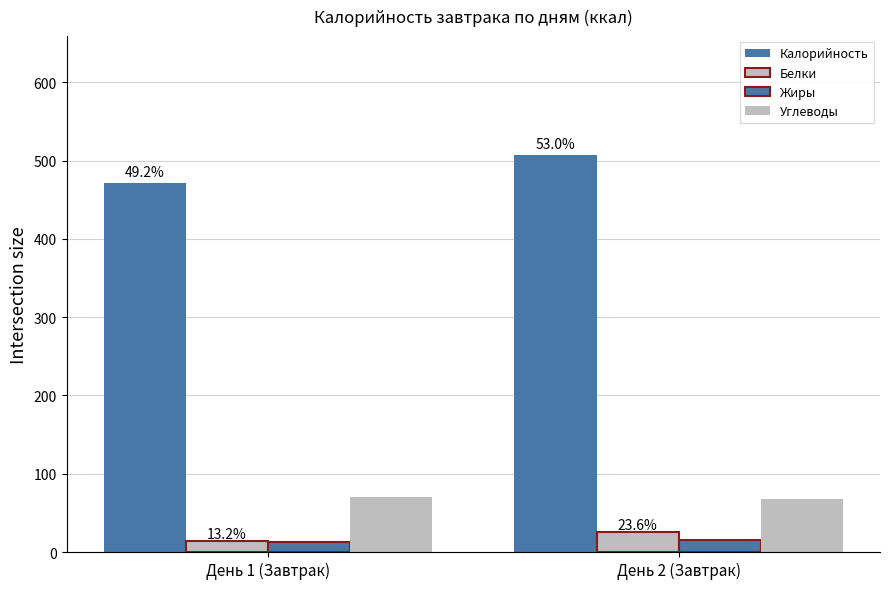

What is the label of the 2nd bar from the left?

День 2 (Завтрак)